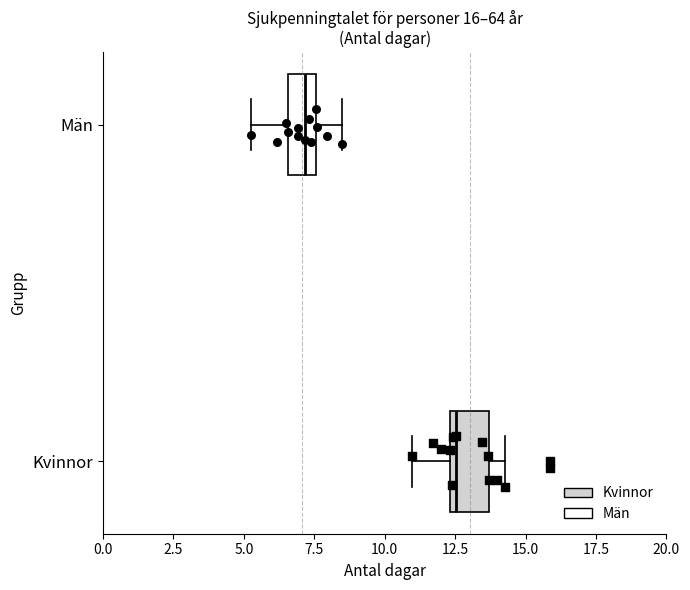

Which box has the furthest to the right median line?

Kvinnor